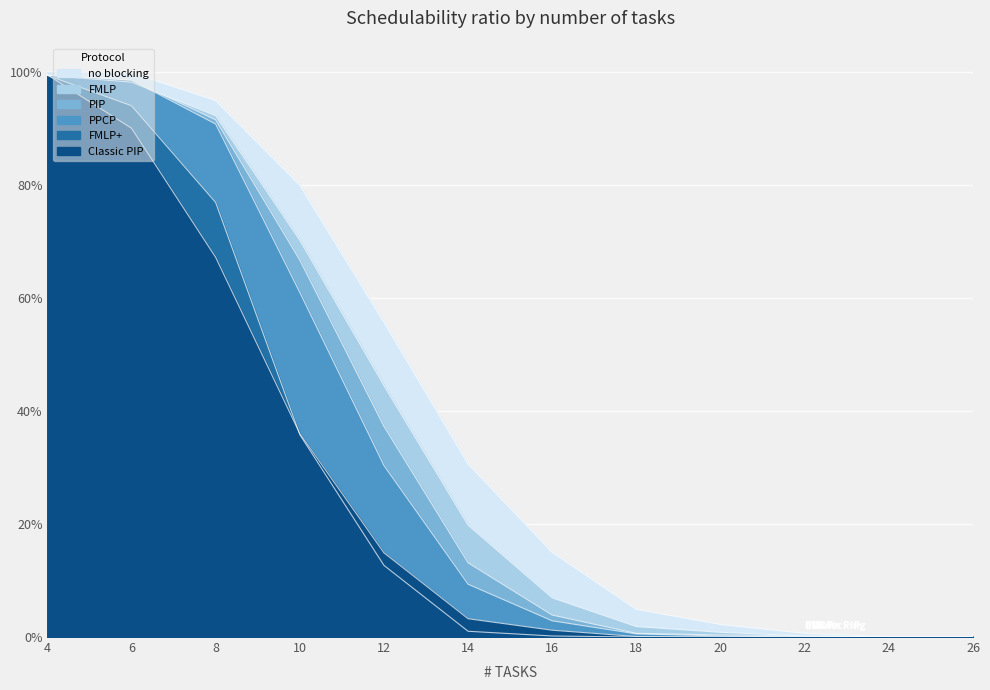

True or false: PIP and no blocking intersect in this chart.

False